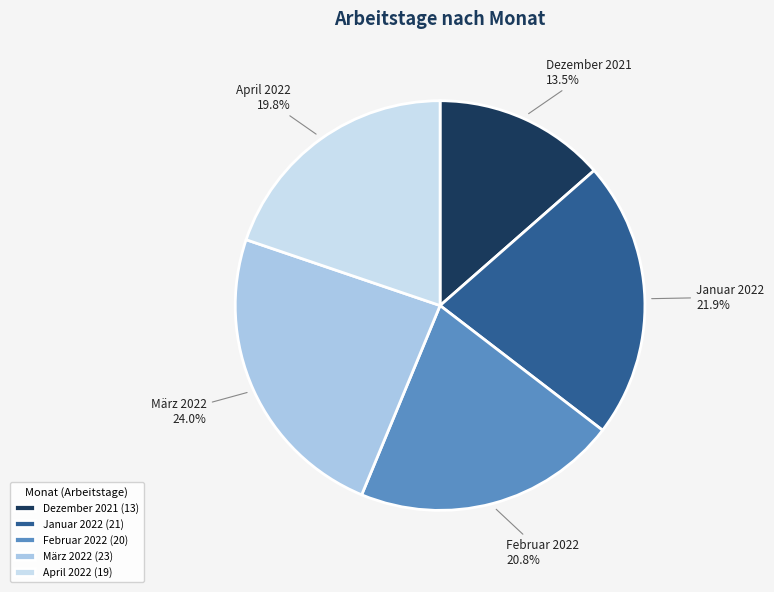

To the nearest percent, what is the difference between the largest and smallest slice percentages?

10%